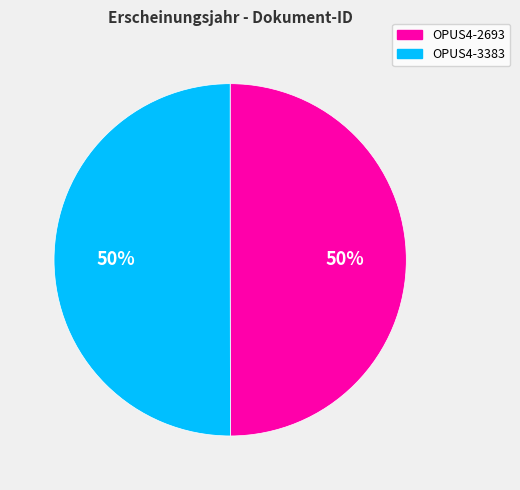

Approximately how many times larger is the value at OPUS4-2693 compared to OPUS4-3383?

1.0